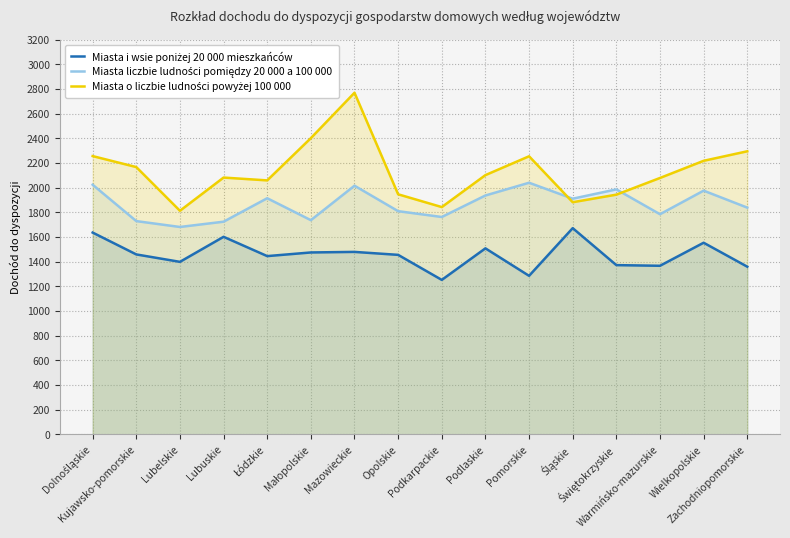

At which label does Miasta i wsie poniżej 20 000 mieszkańców first exceed 1457?

Dolnośląskie